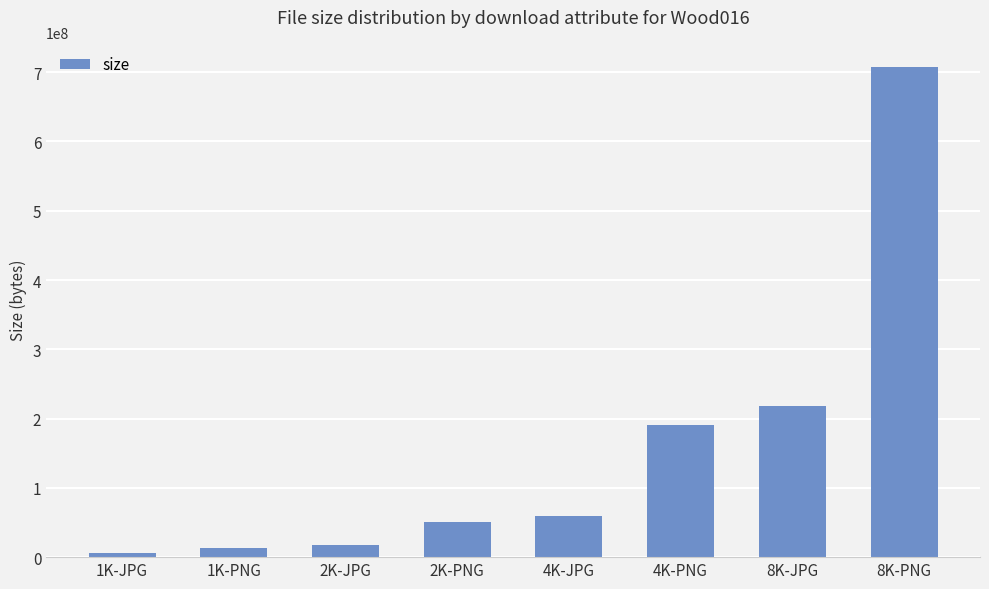

Approximately how many times larger is the value at 8K-JPG compared to 4K-PNG?

1.1